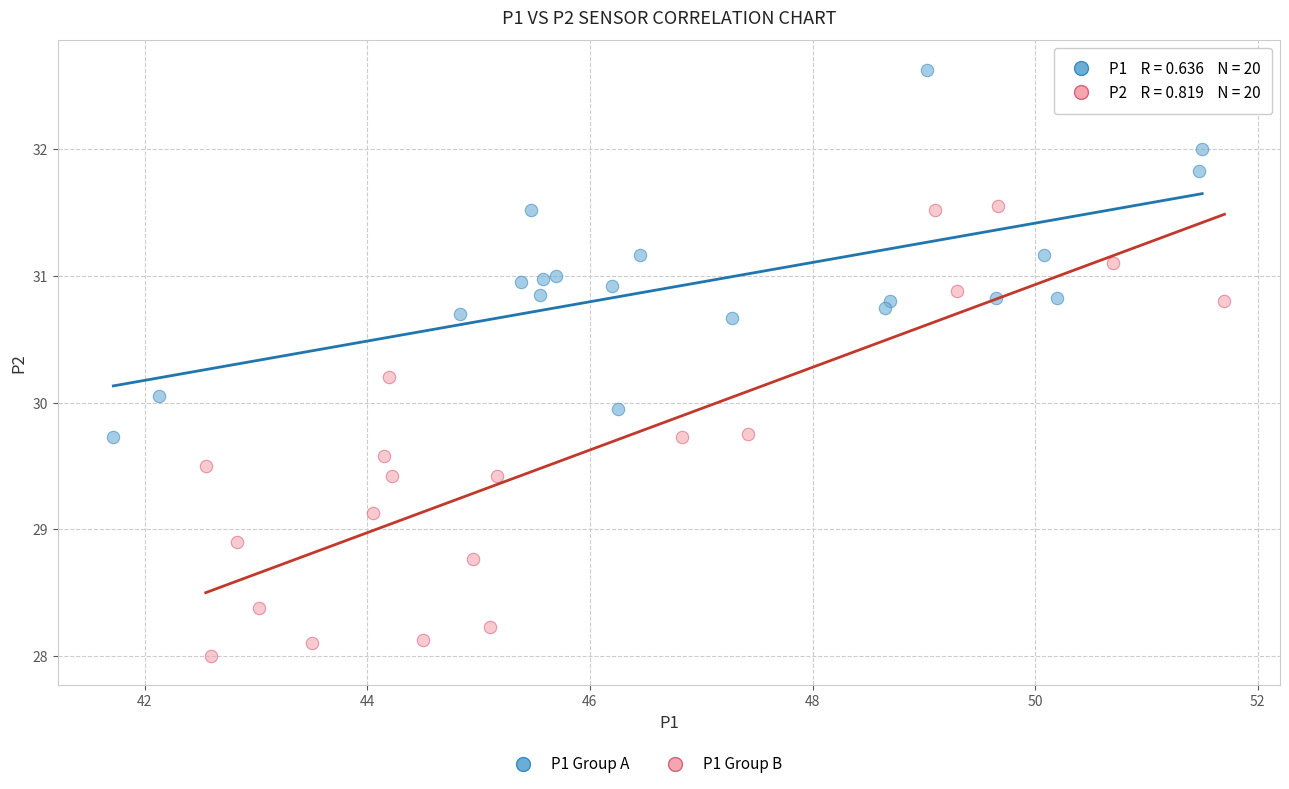

Which series contains the lowest Y value?

P1 Group B